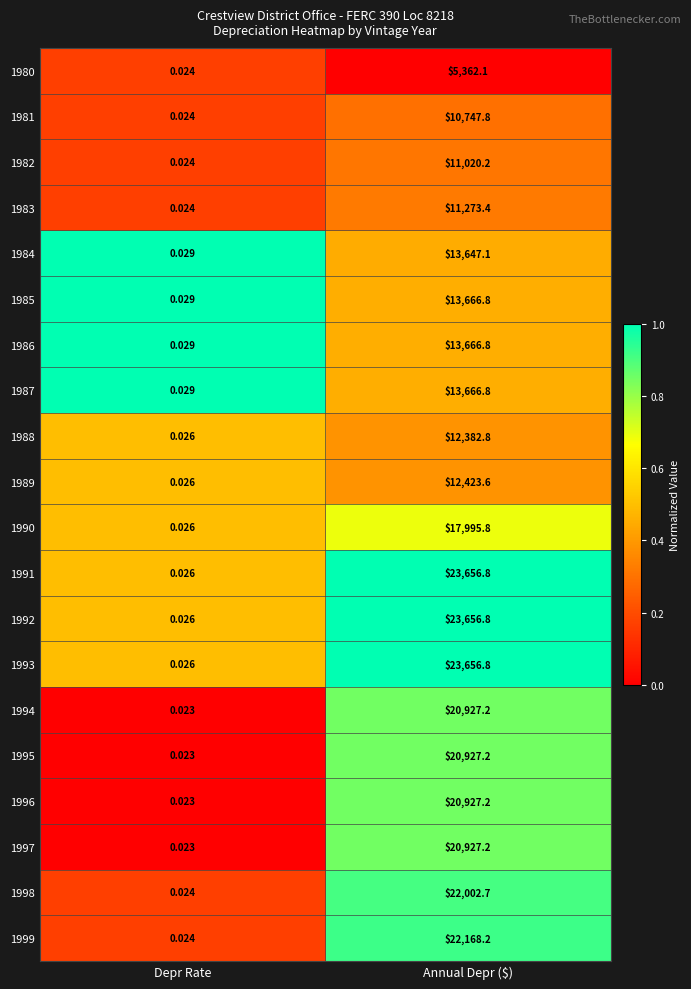

Rank the categories by 1995 value from lowest to highest.

Depr Rate, Annual Depr ($)